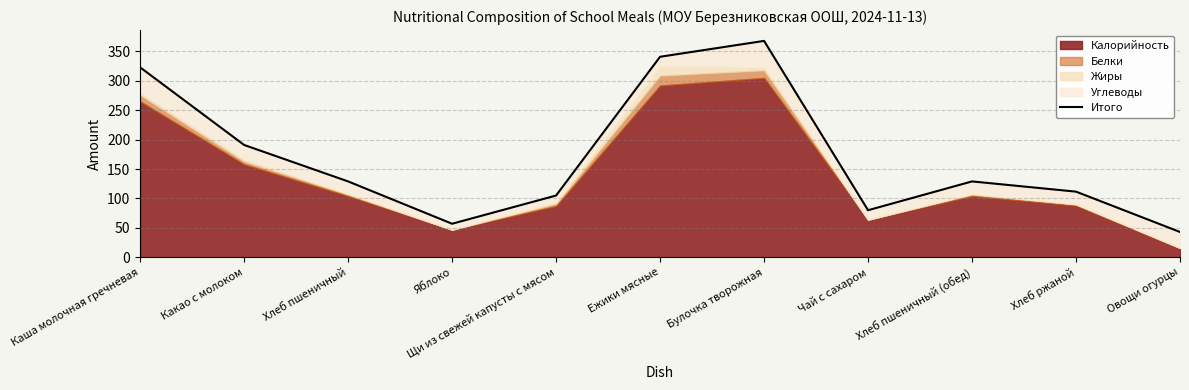

What is the label of the 4th point from the left?

Яблоко